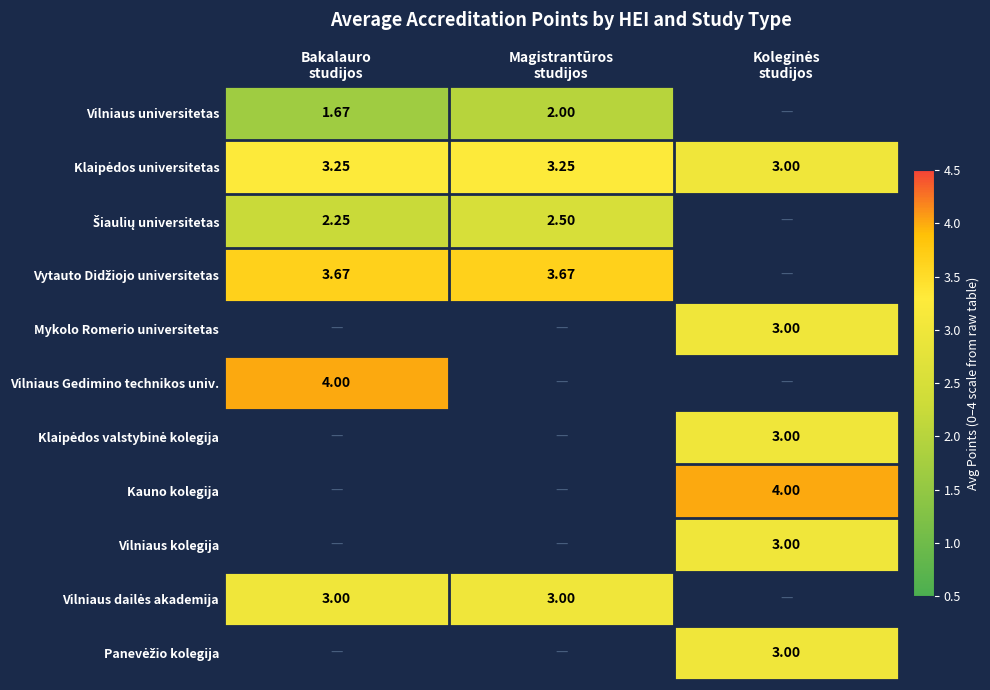

How many values in Vilniaus Gedimino technikos univ. are above zero?

1